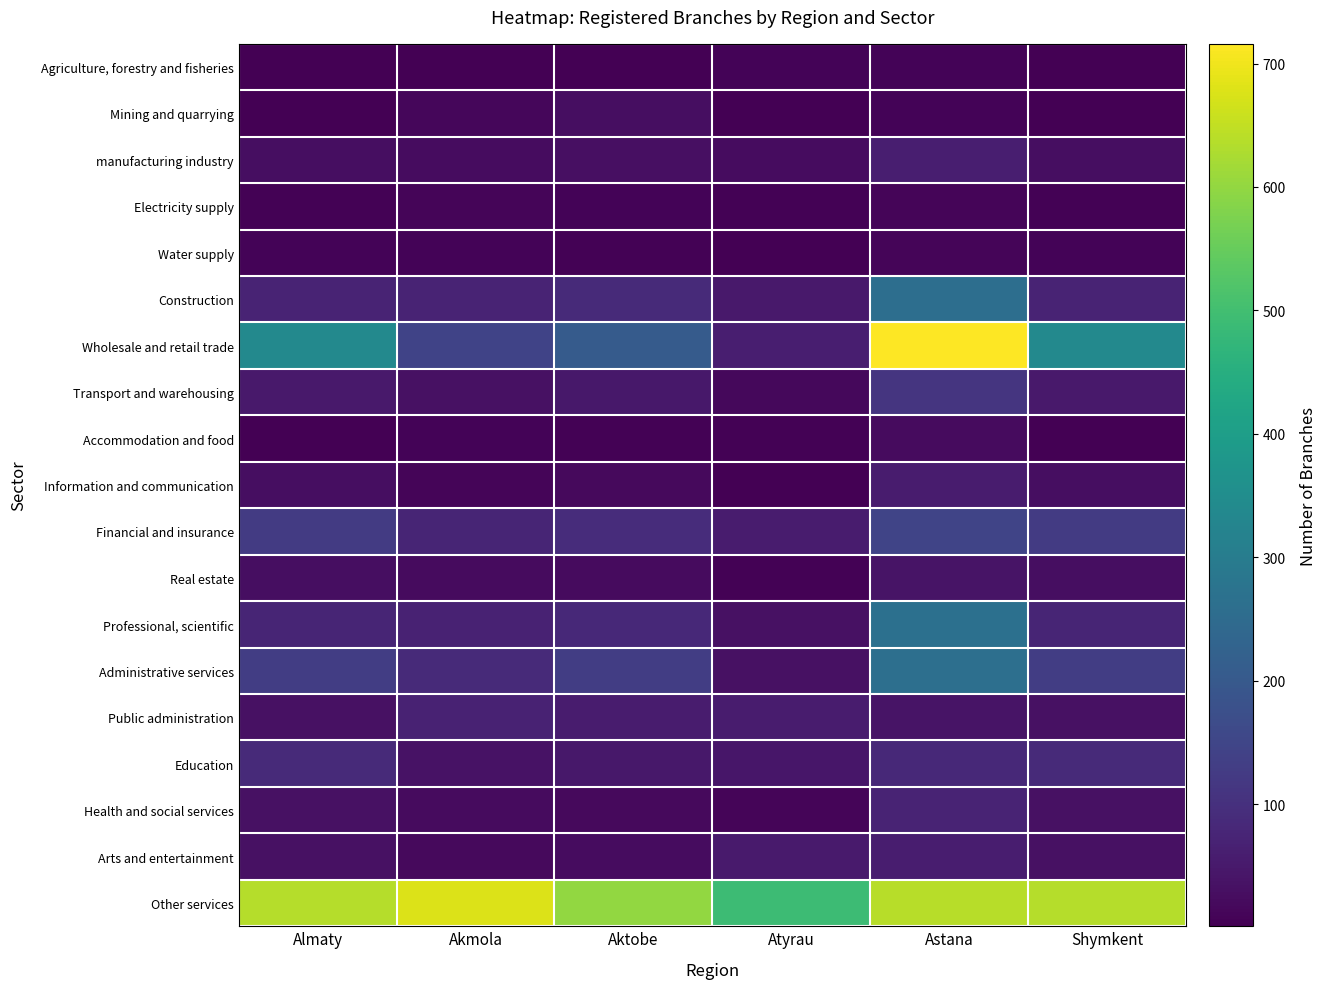

How many series are shown in this chart?

19